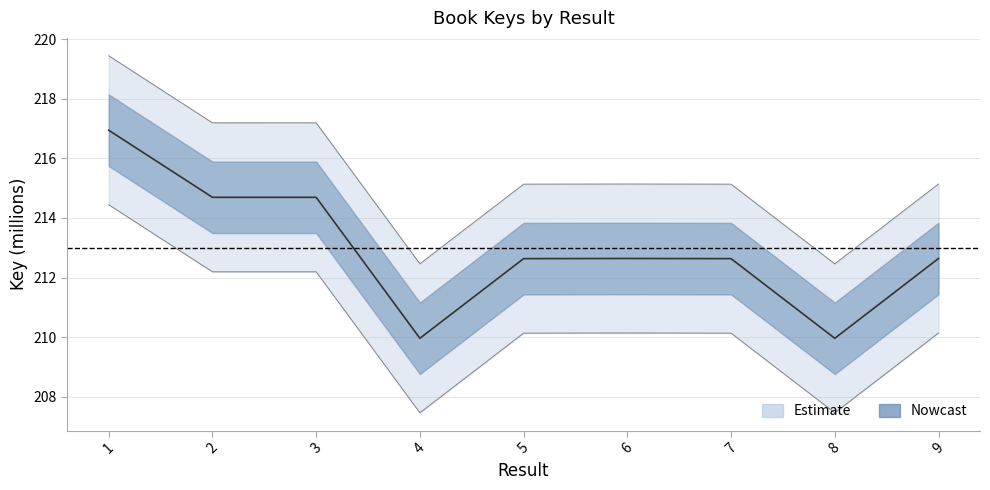

What is the sum of all values?

1916.8